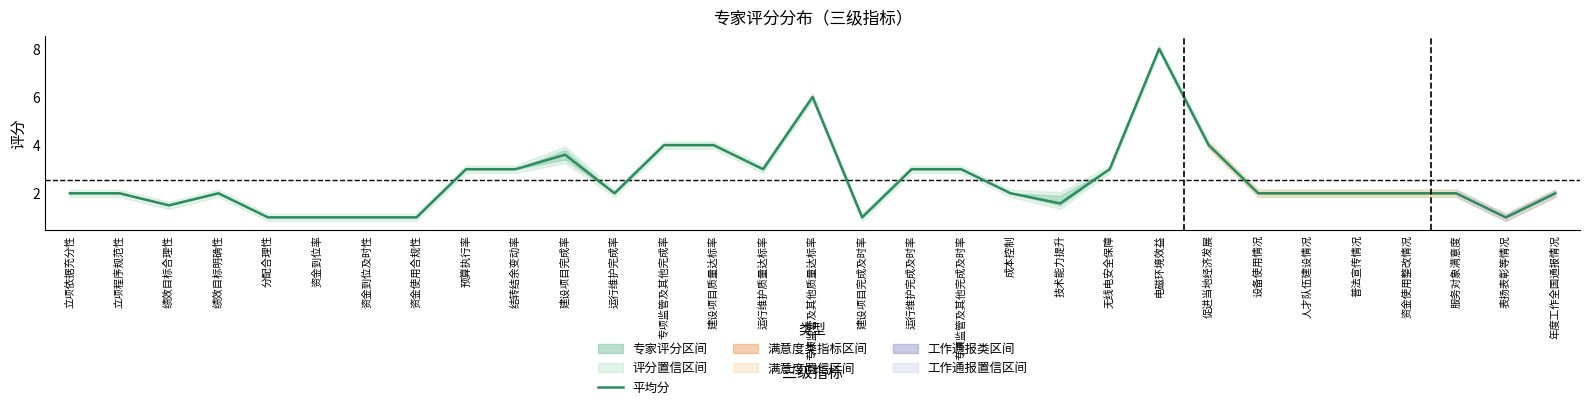

What is the average value?

2.5